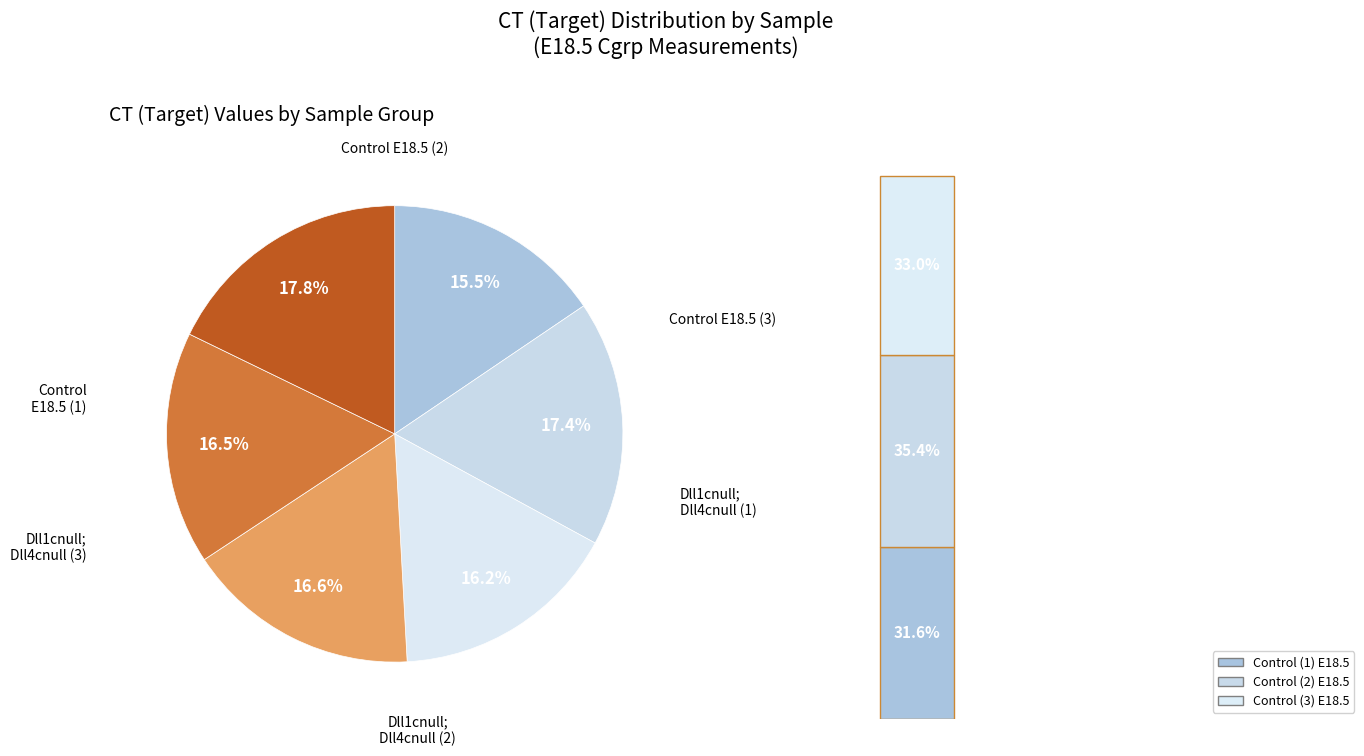

To the nearest percent, what is the combined percentage of Dll1cnull;Dll4cnull (2) E18.5 and Control (3) E18.5?

33%